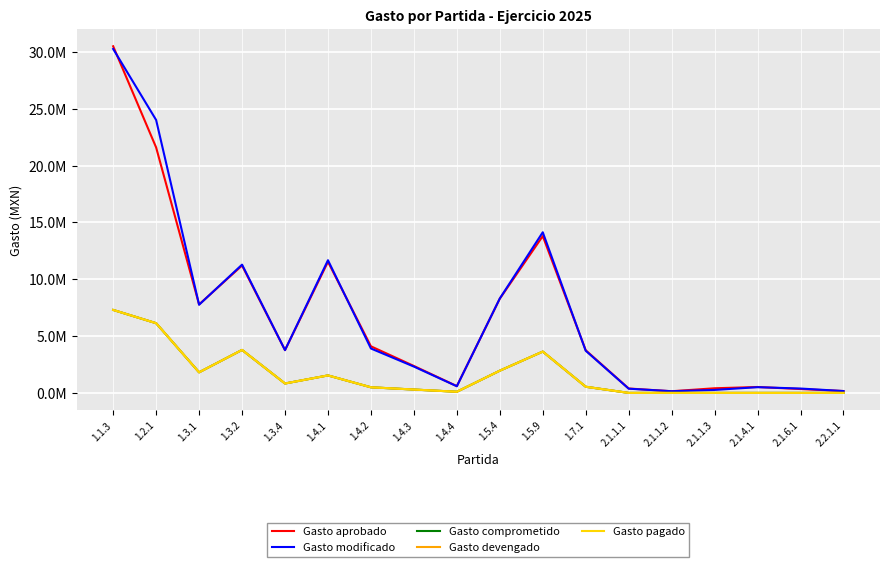

Which category has the highest value across all series?

1.1.3